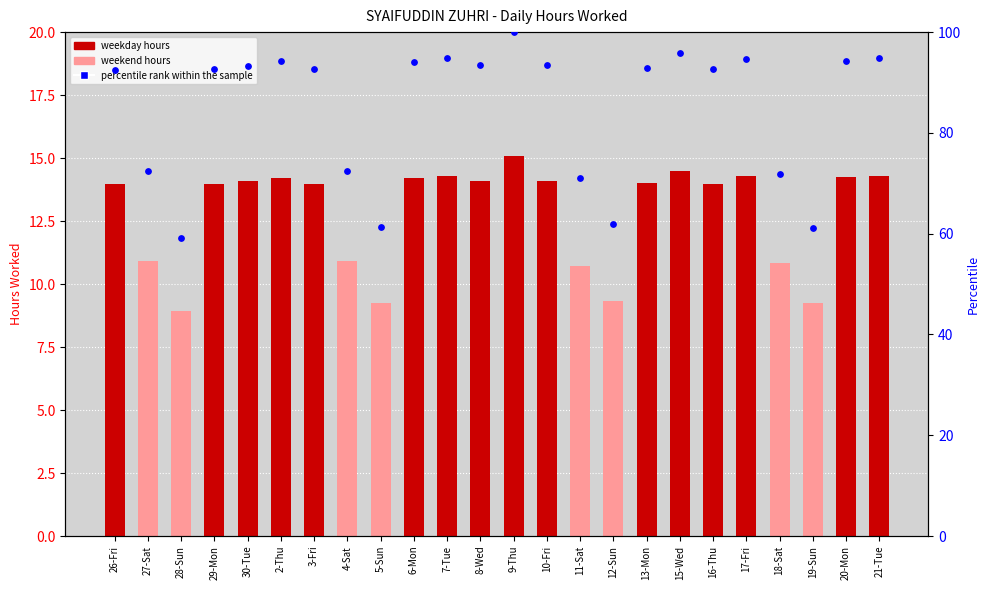

Which series reaches the minimum Y coordinate?

Hours Worked